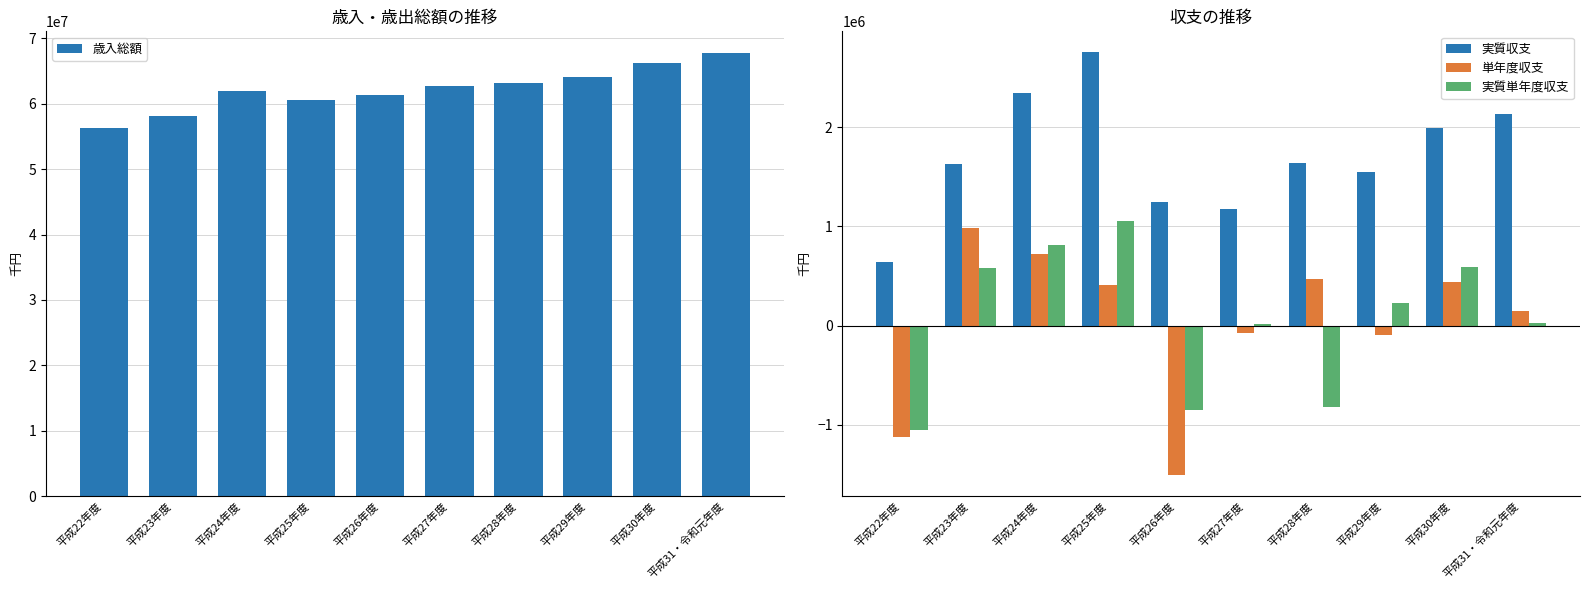

Does the chart contain stacked bars?

No